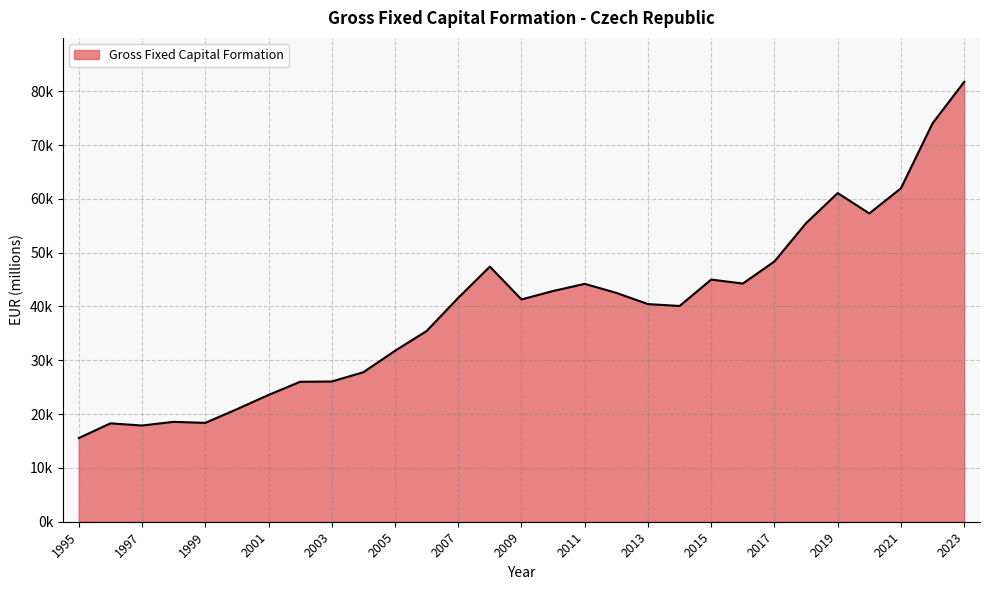

Does the chart have visible grid lines?

Yes